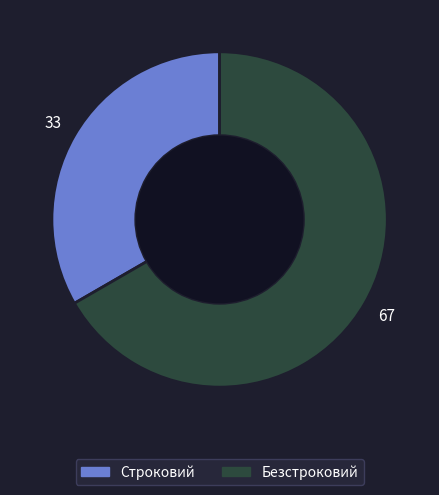

Does any single category account for the majority?

Yes